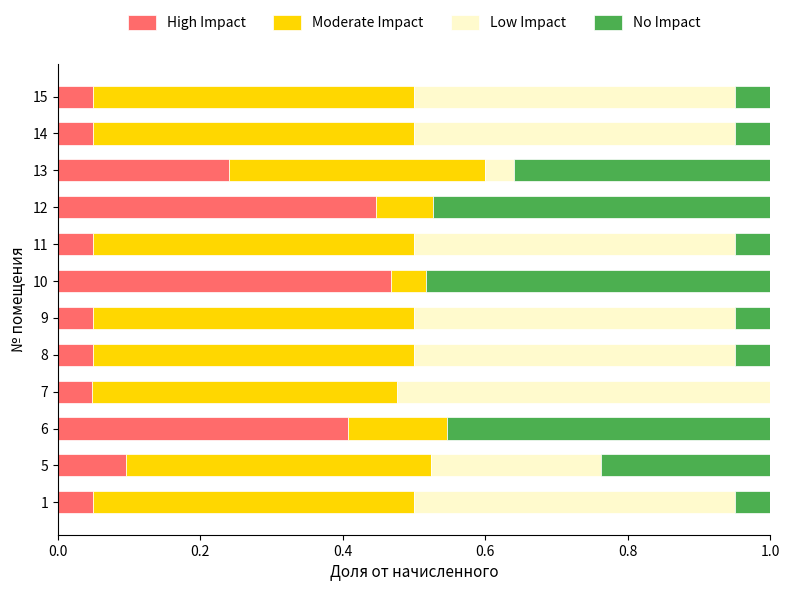

What is the sum of all High Impact values?

2.0